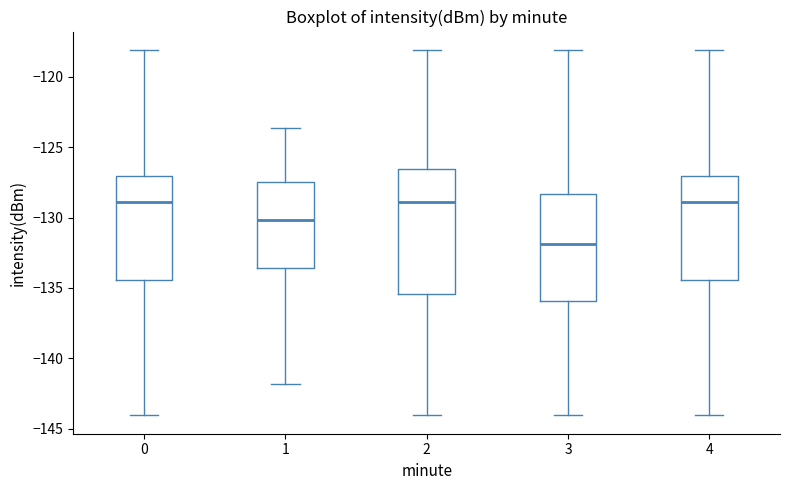

Reading left to right, read every box against the y-axis: the position of its median line, the range the box covers, and the ends of its whiskers. The values are not printed on the chart, so give them approximately, as read against the axis.

0: median -129.0, box -134.5 to -127.0, whiskers -144.0 to -118.0
1: median -130.0, box -133.5 to -127.5, whiskers -142.0 to -123.5
2: median -129.0, box -135.5 to -126.5, whiskers -144.0 to -118.0
3: median -132.0, box -136.0 to -128.5, whiskers -144.0 to -118.0
4: median -129.0, box -134.5 to -127.0, whiskers -144.0 to -118.0